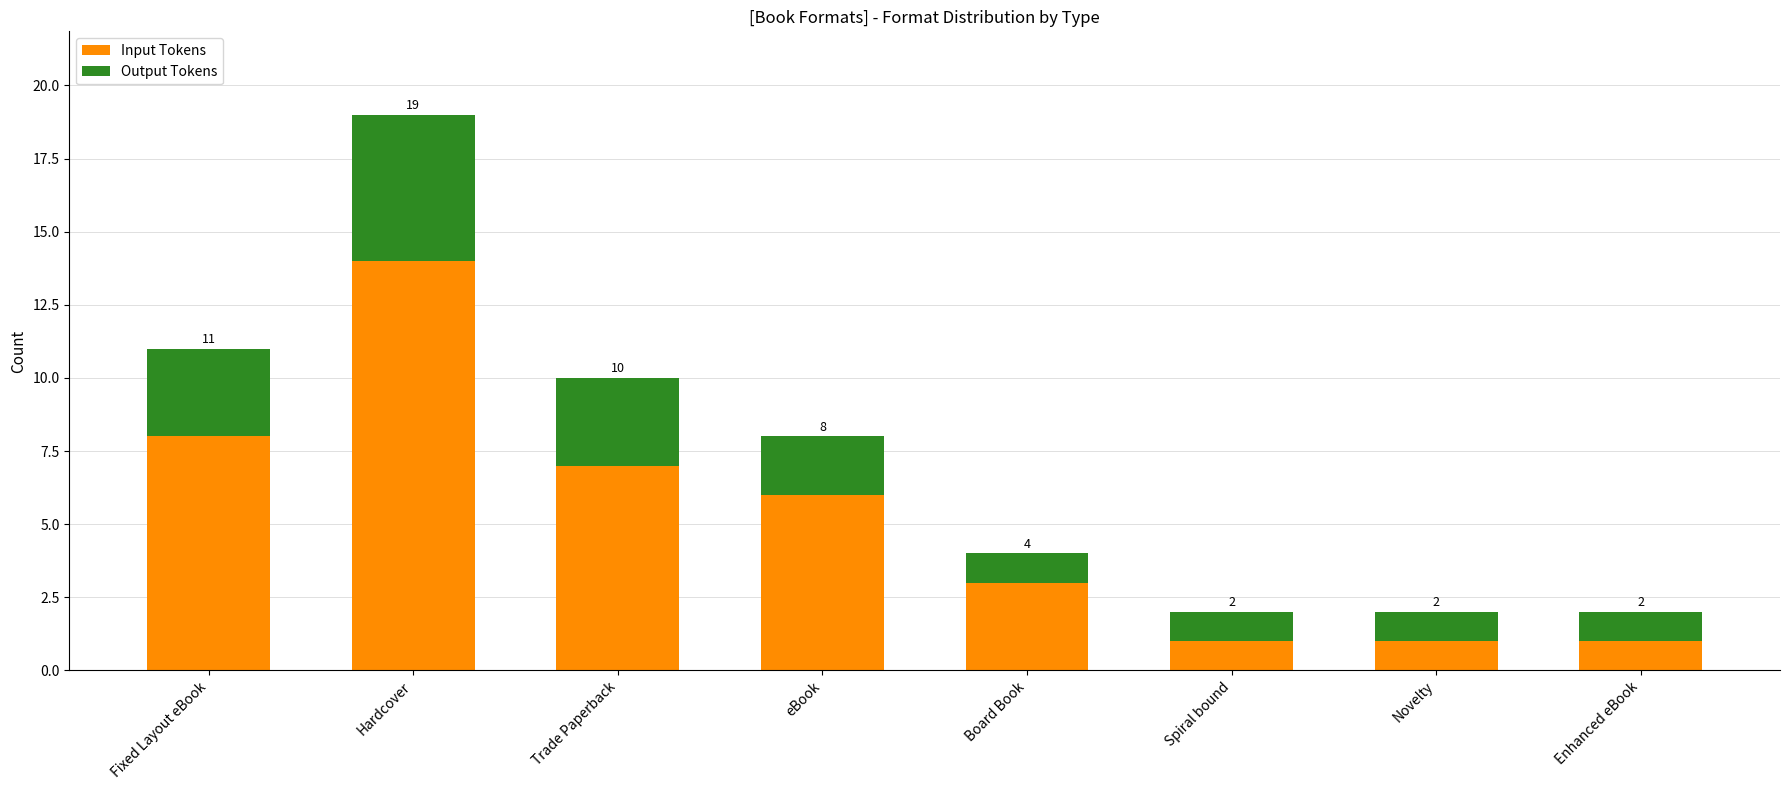

What is the highest value of the Input Tokens series?

14